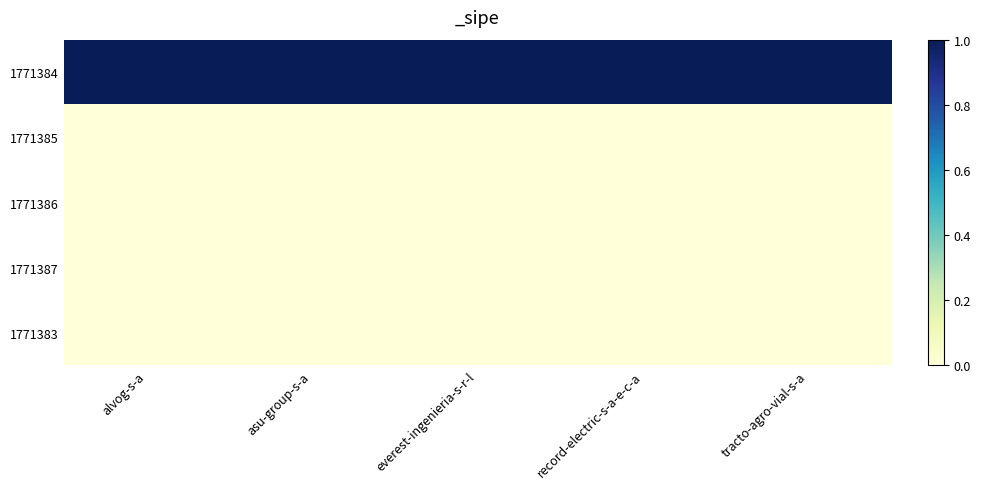

At which category does the chart reach its minimum across all series?

alvog-s-a